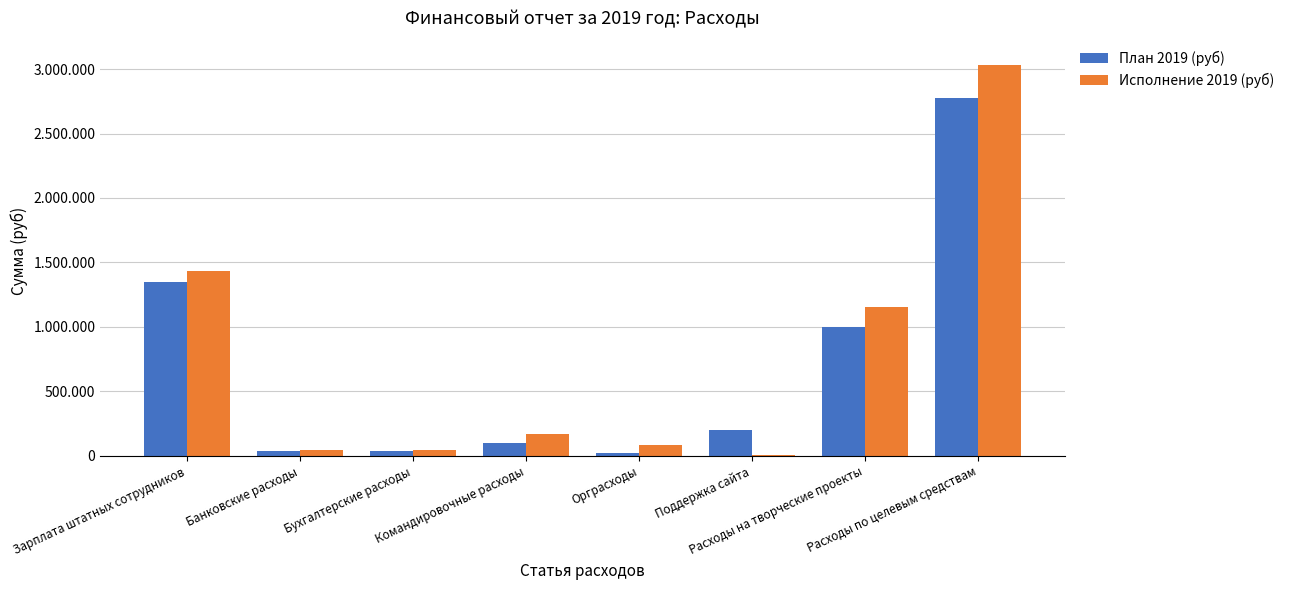

Which series has the largest total across all categories?

Исполнение 2019 (руб)